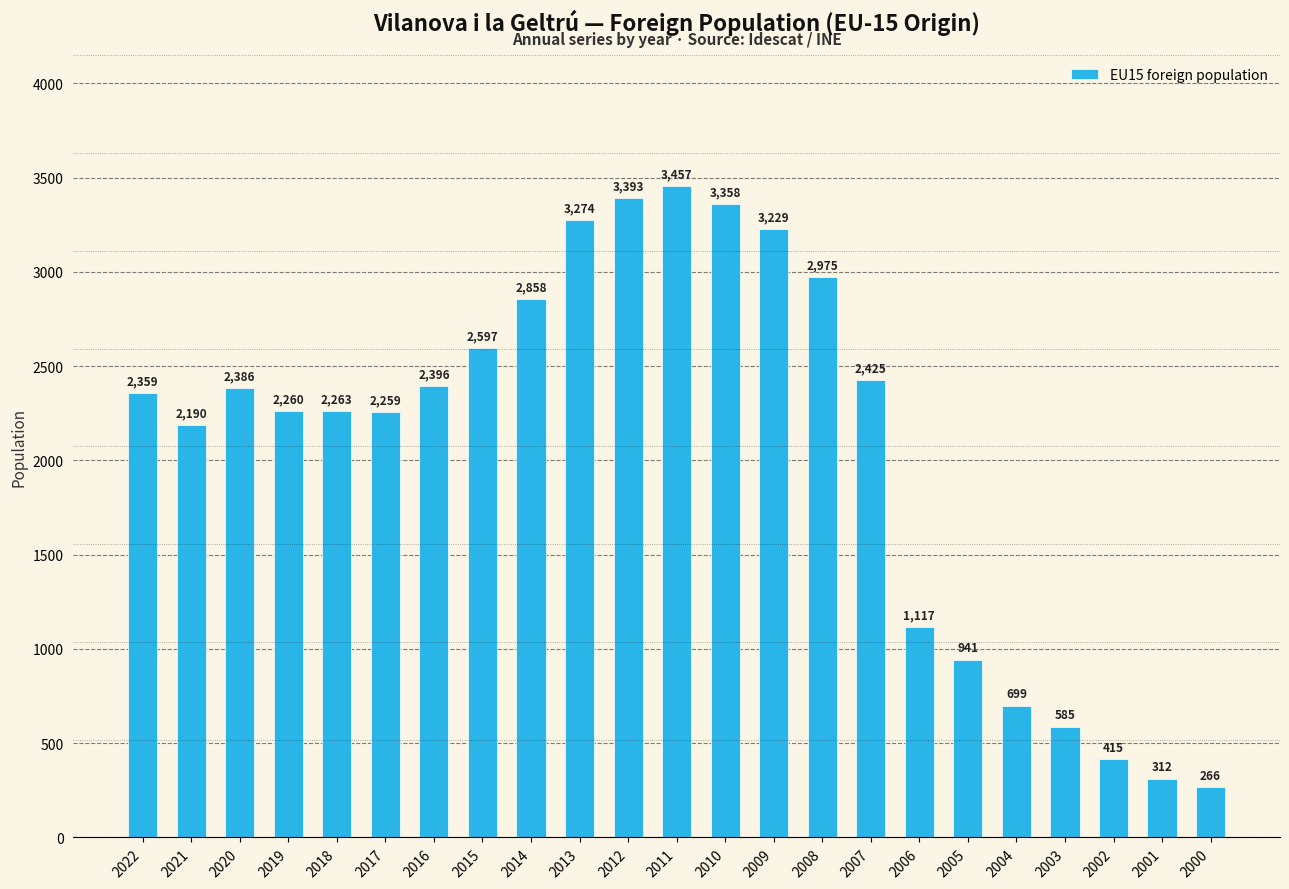

Where is the data nearest to the value 1861?

2021